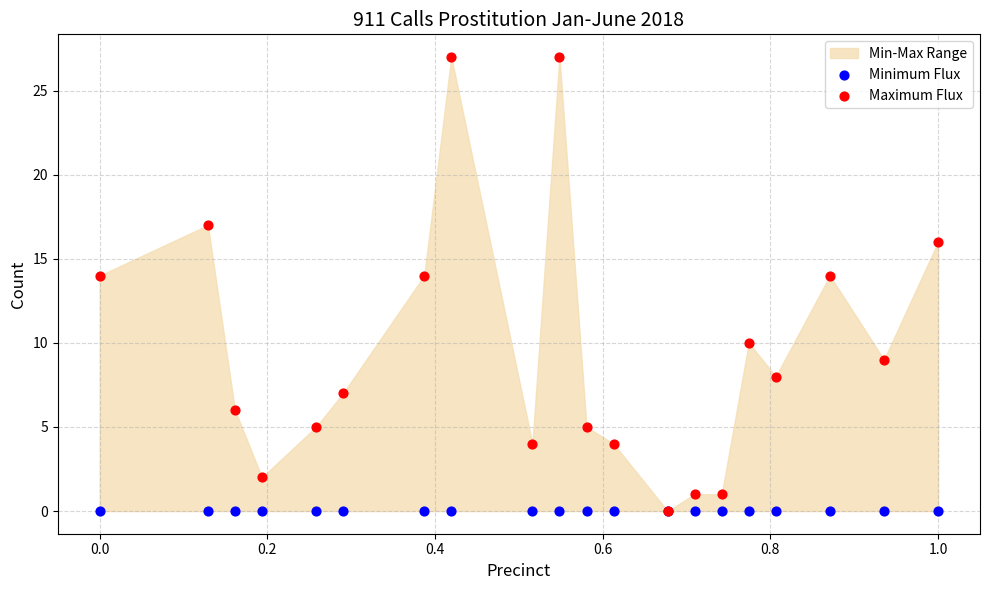

Which series contains the lowest Y value?

Minimum Flux